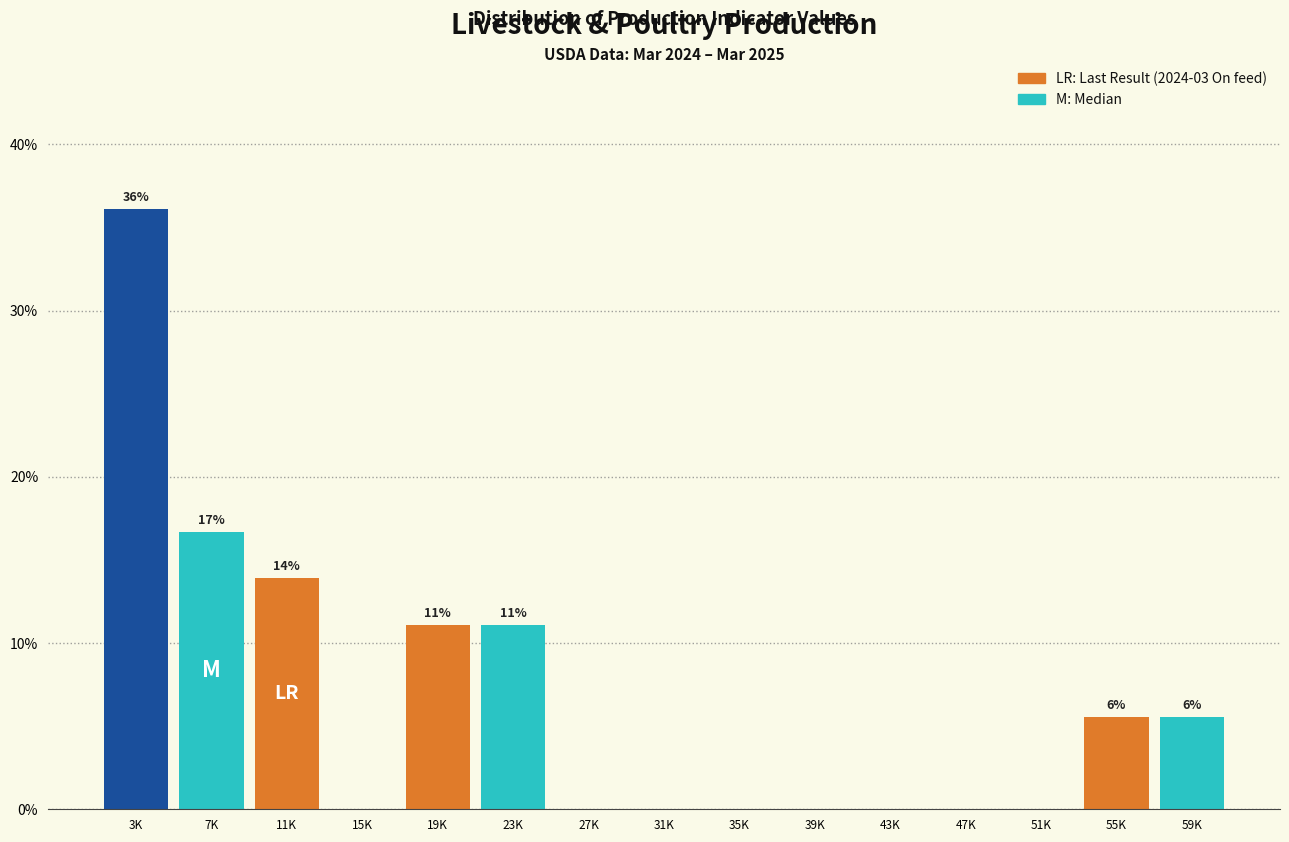

Reading right to left, extract all data points from this chart.

59K=5.6	55K=5.6	51K=0.0	47K=0.0	43K=0.0	39K=0.0	35K=0.0	31K=0.0	27K=0.0	23K=11.1	19K=11.1	15K=0.0	11K=13.9	7K=16.7	3K=36.1